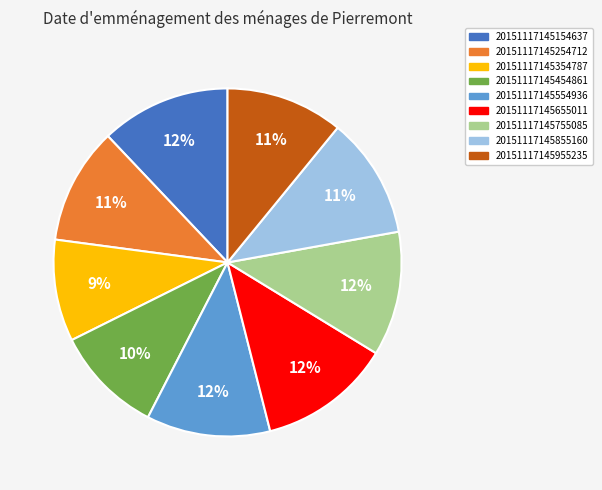

Which has a higher value, 20151117145154637 or 20151117145554936?

20151117145154637